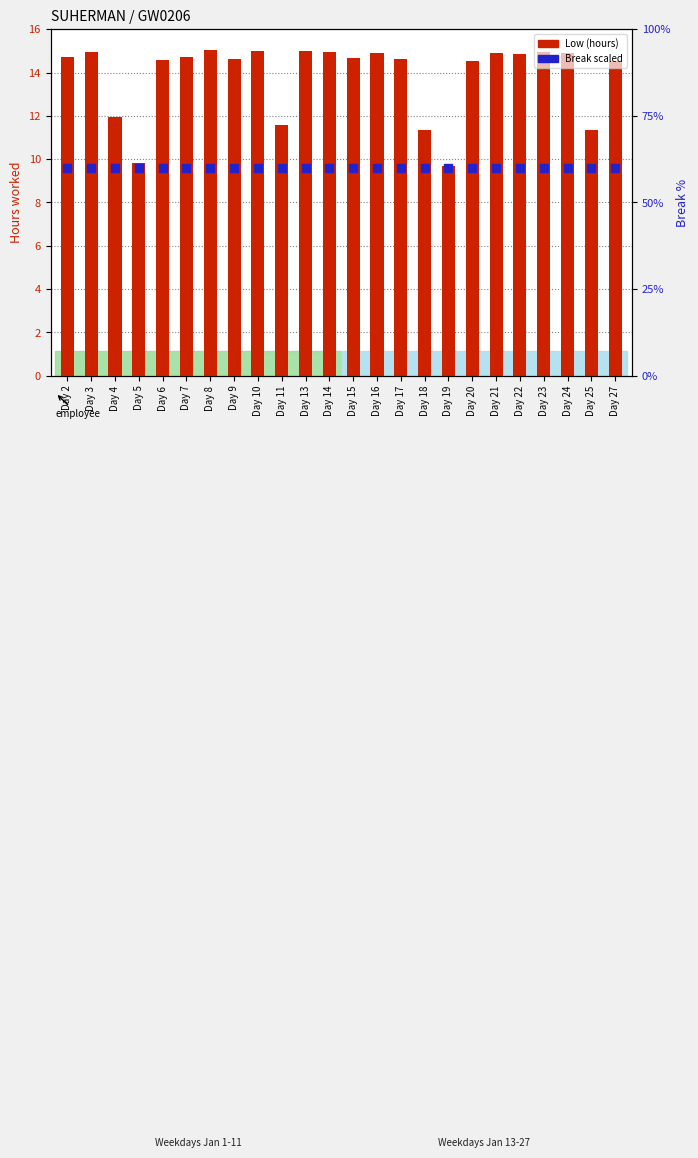

Which series has the largest total across all categories?

Break Total (scaled)